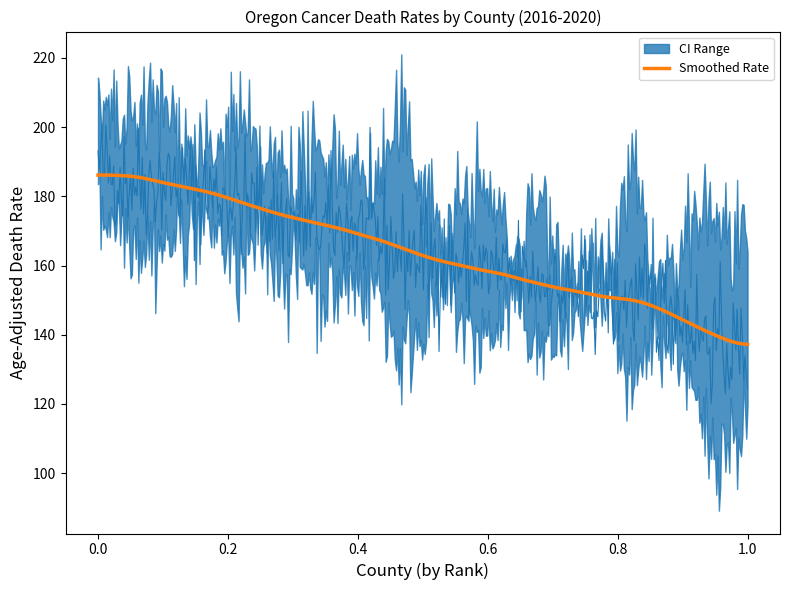

What is the minimum value for Age-Adjusted Death Rate?

135.4